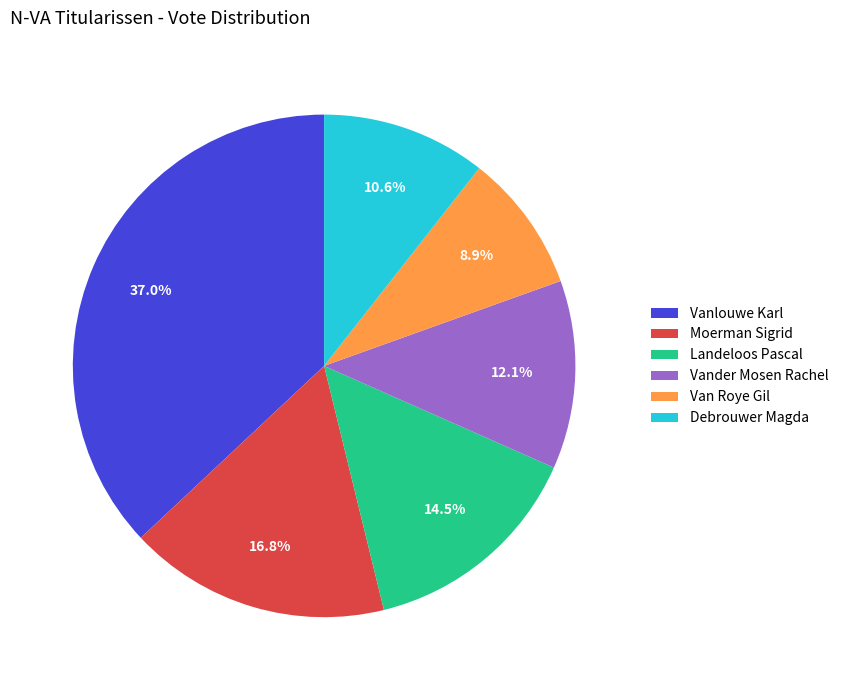

Is there any slice that represents more than half of the pie?

No